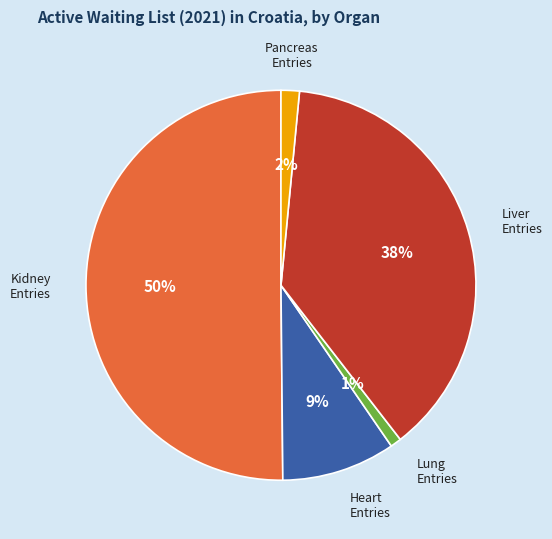

To the nearest percent, what is the difference between the largest and smallest slice percentages?

49%